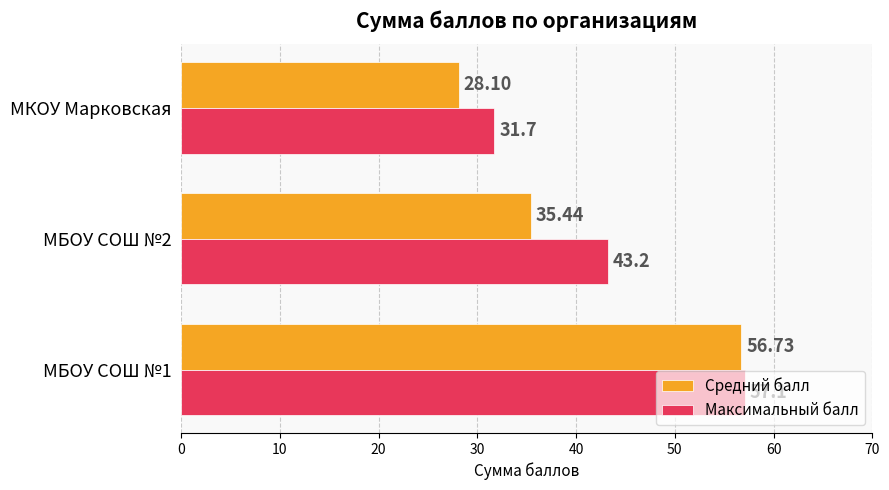

What is the lowest value of the Средний балл series?

28.1